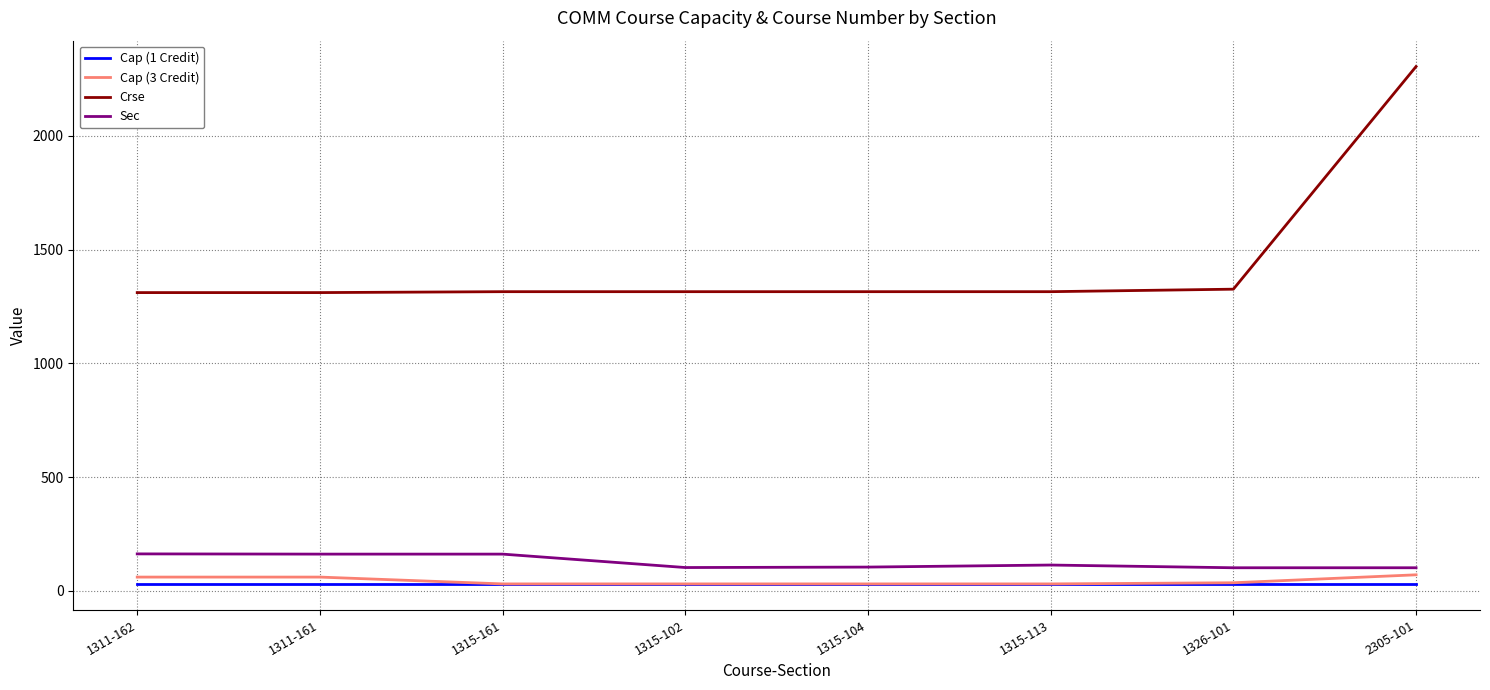

Is the value of Sec at 1315-161 greater than the value of Crse at 1311-161?

No